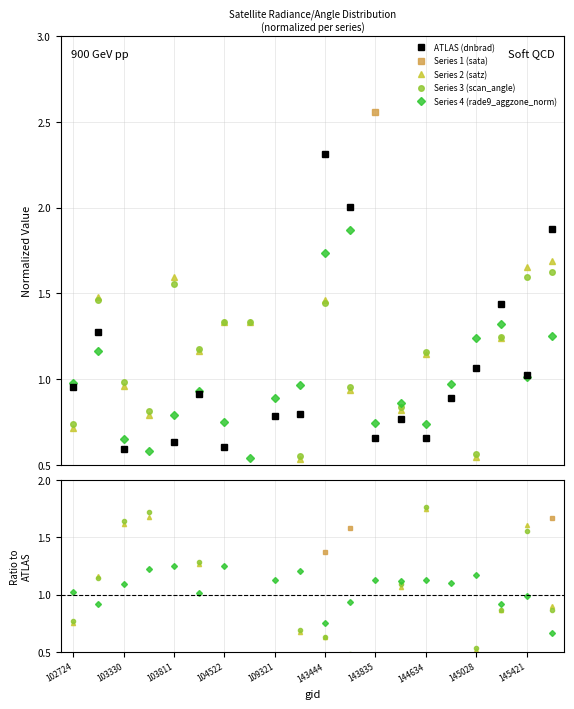

True or false: Series 4 (rade9_aggzone_norm) has more than 1 points higher than both neighbors.

True